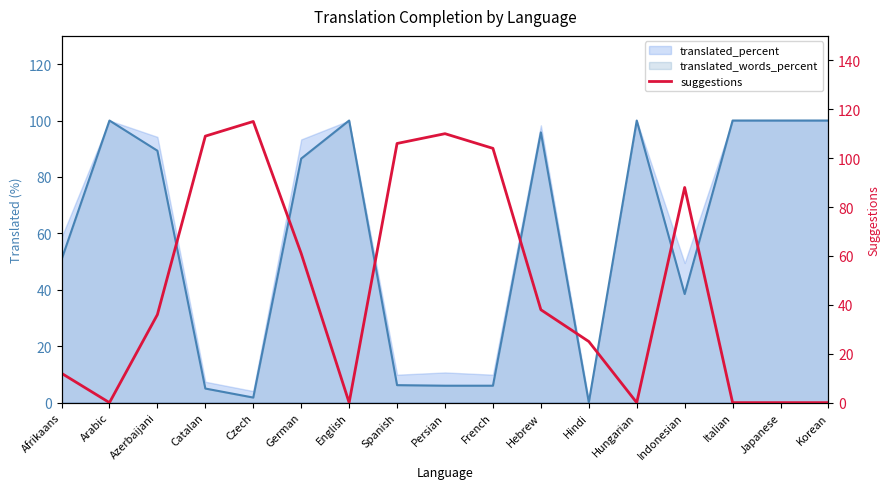

Reading right to left, what are all the values shown in this chart?

0	0	0	88	0	25	38	104	110	106	0	61	115	109	36	0	12